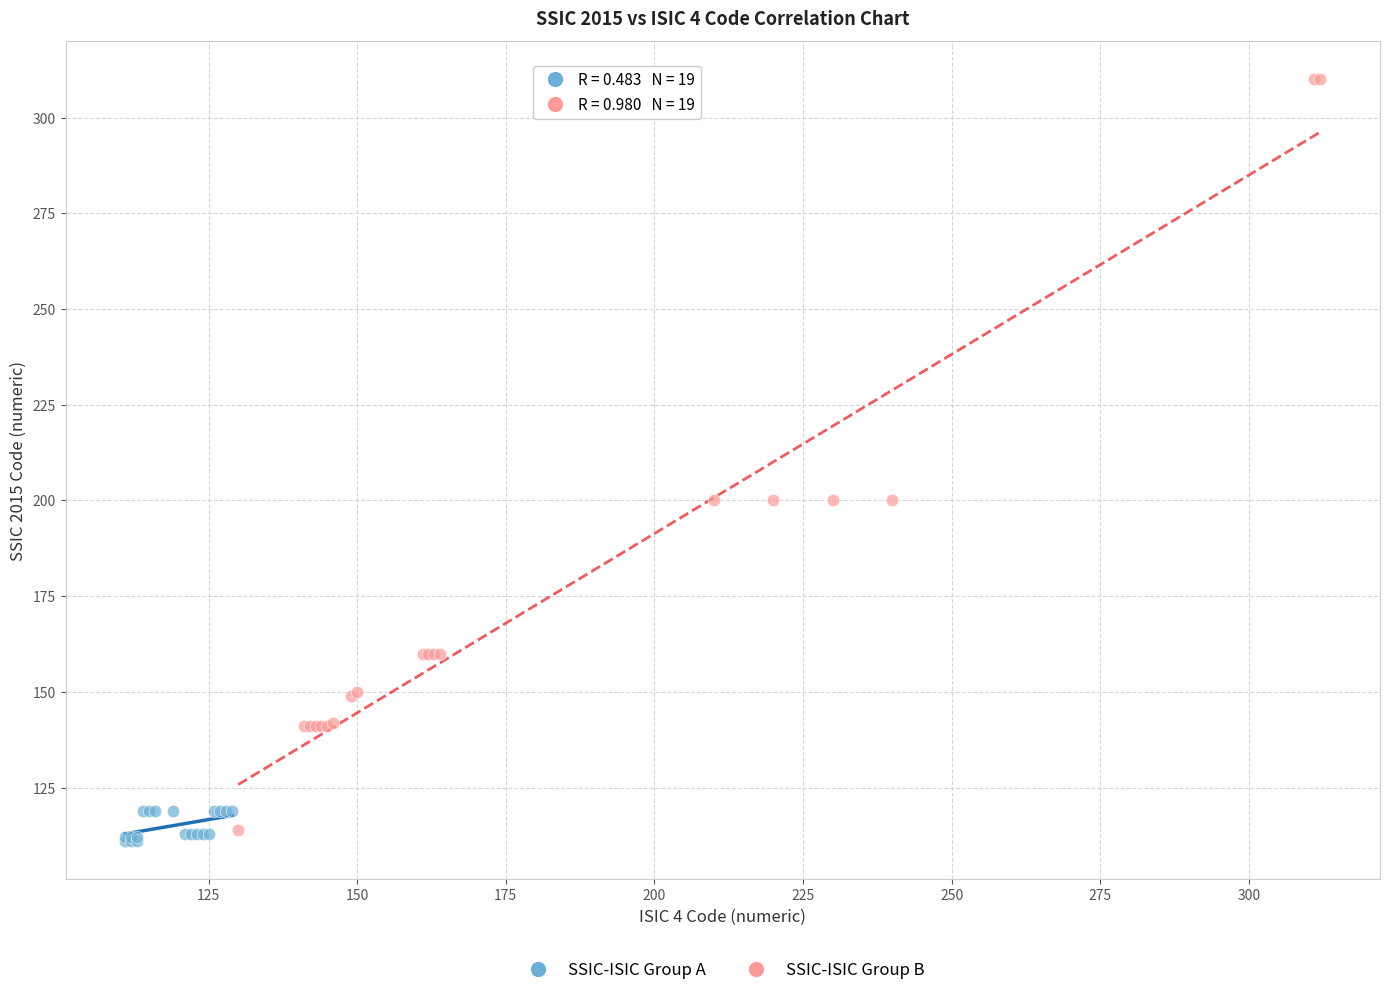

Which series has the widest spread of Y values?

SSIC-ISIC Group B